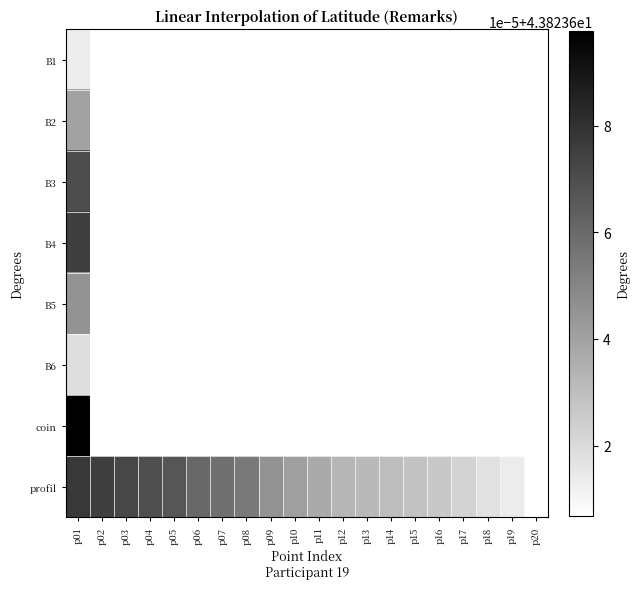

Which has a higher value, p10 or p02?

p02